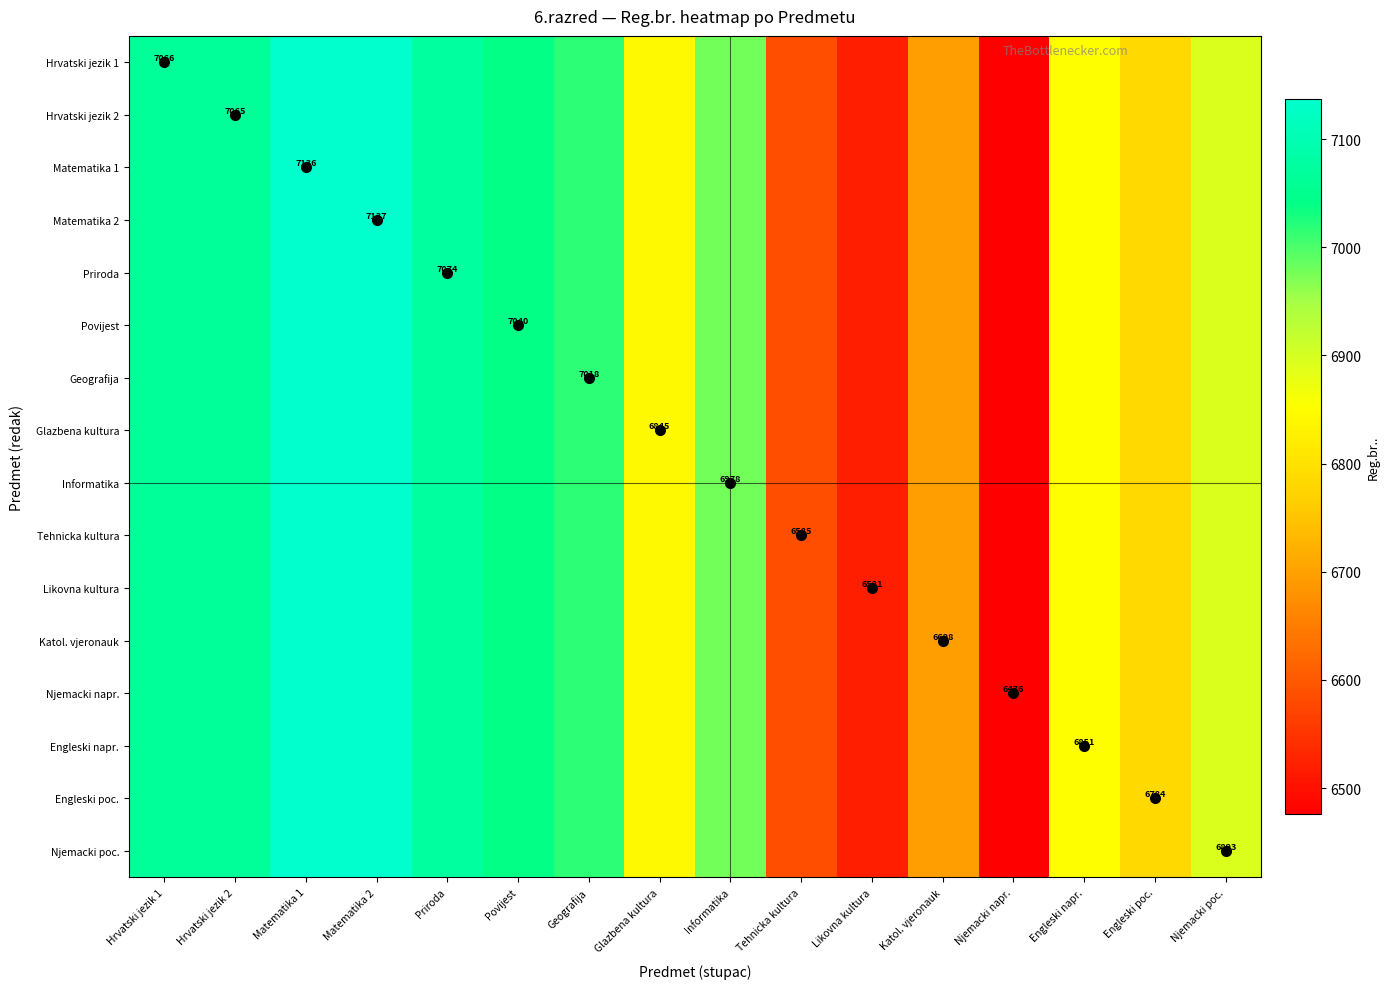

Rank the categories by Matematika 2 value from lowest to highest.

Njemacki napr., Likovna kultura, Tehnicka kultura, Katol. vjeronauk, Engleski poc., Glazbena kultura, Engleski napr., Njemacki poc., Informatika, Geografija, Povijest, Hrvatski jezik 2, Hrvatski jezik 1, Priroda, Matematika 1, Matematika 2